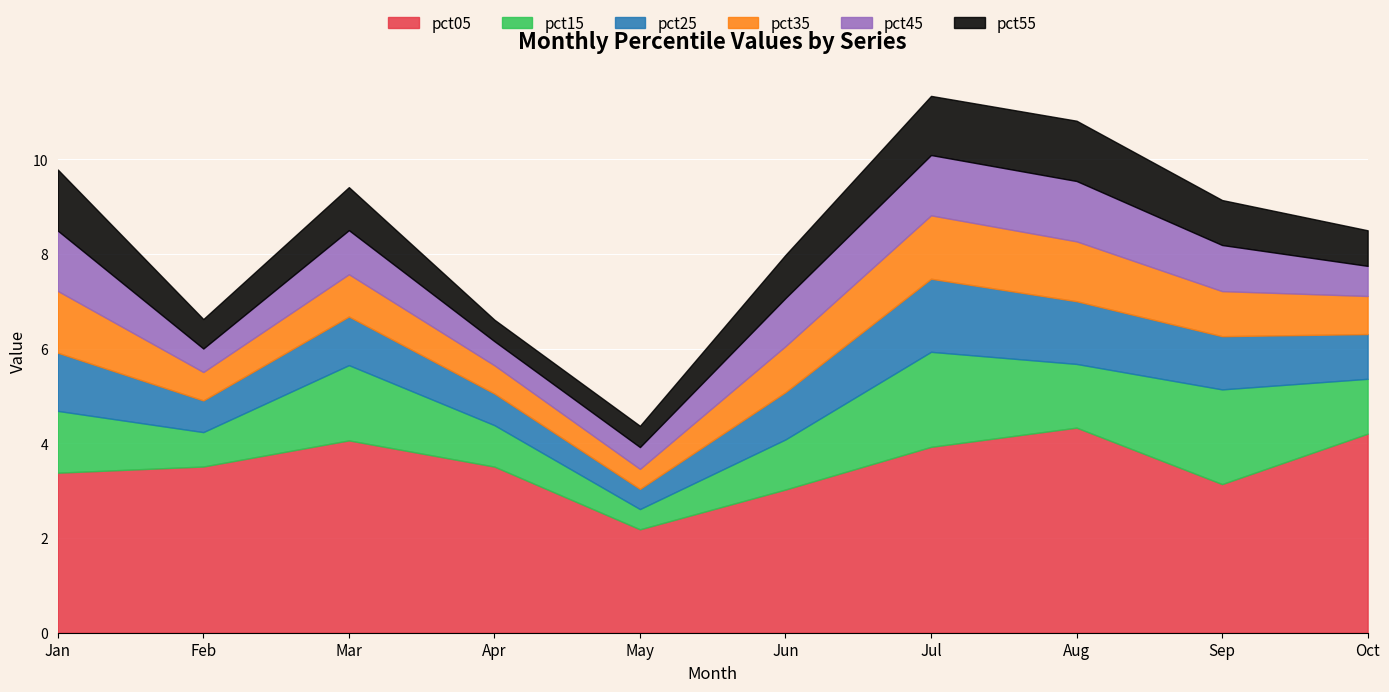

What are all the series names shown in the legend?

pct05, pct15, pct25, pct35, pct45, pct55